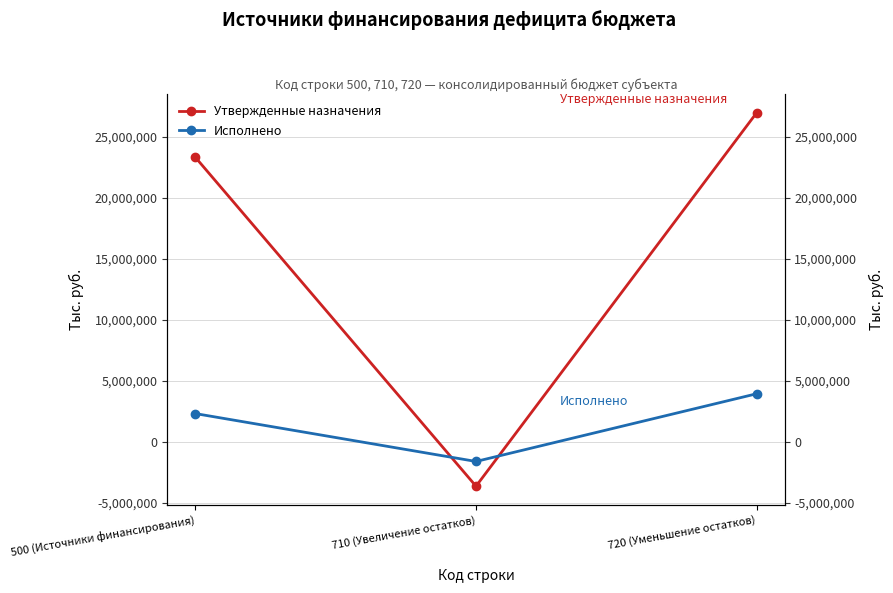

List the labels in order of Утвержденные назначения value, smallest first.

710 (Увеличение остатков), 500 (Источники финансирования), 720 (Уменьшение остатков)